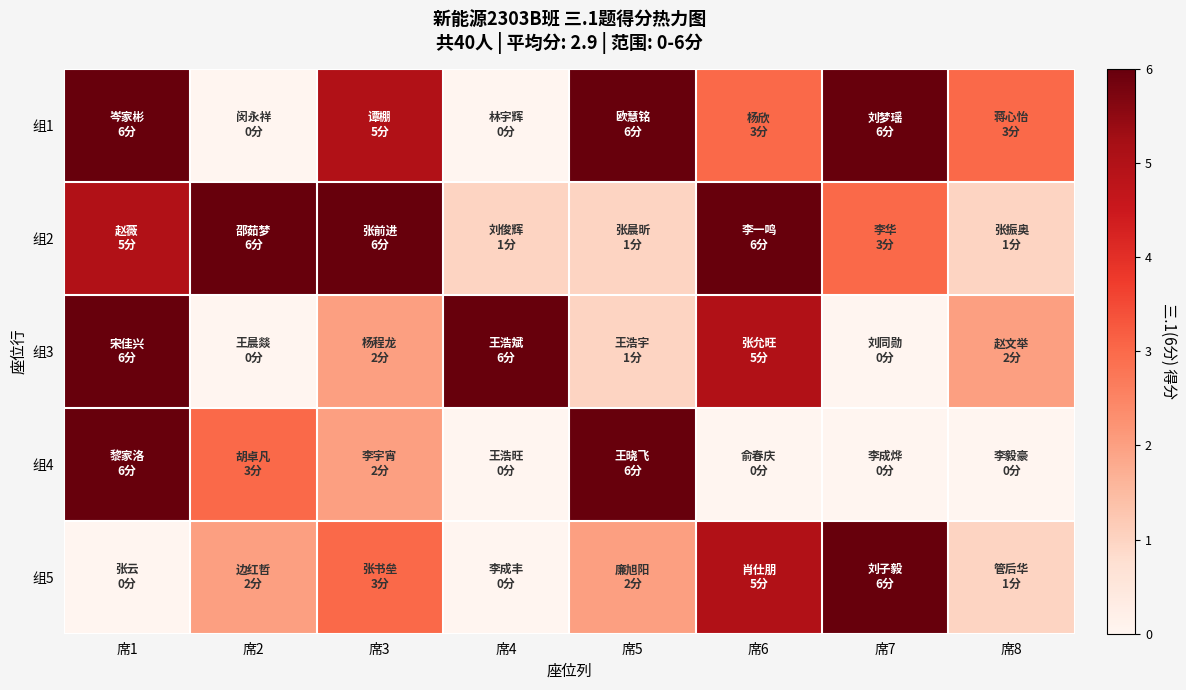

At which category is the sum across all series the highest?

席1